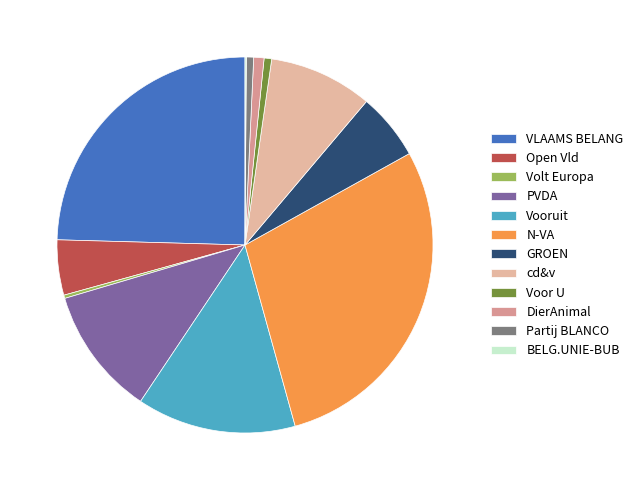

What percentage is the cd&v slice, to the nearest percent?

9%